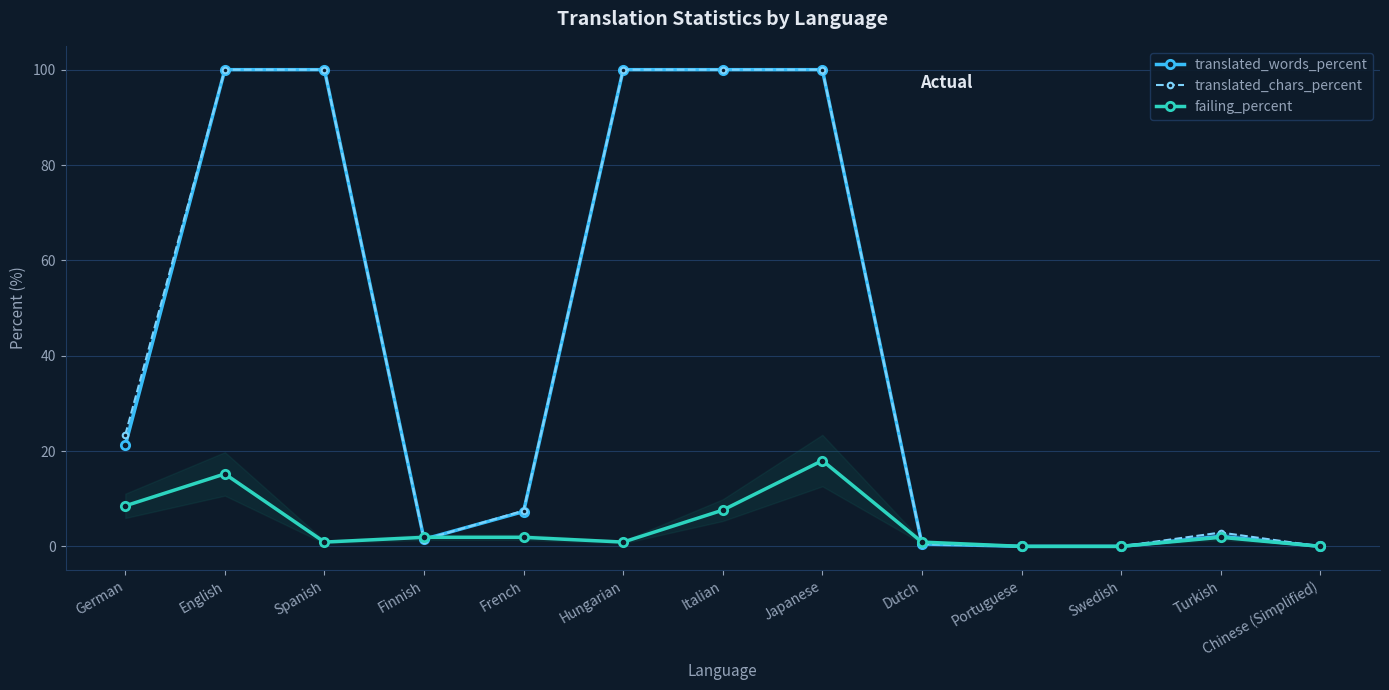

Rank the series at French from lowest to highest value.

failing_percent, translated_words_percent, translated_chars_percent